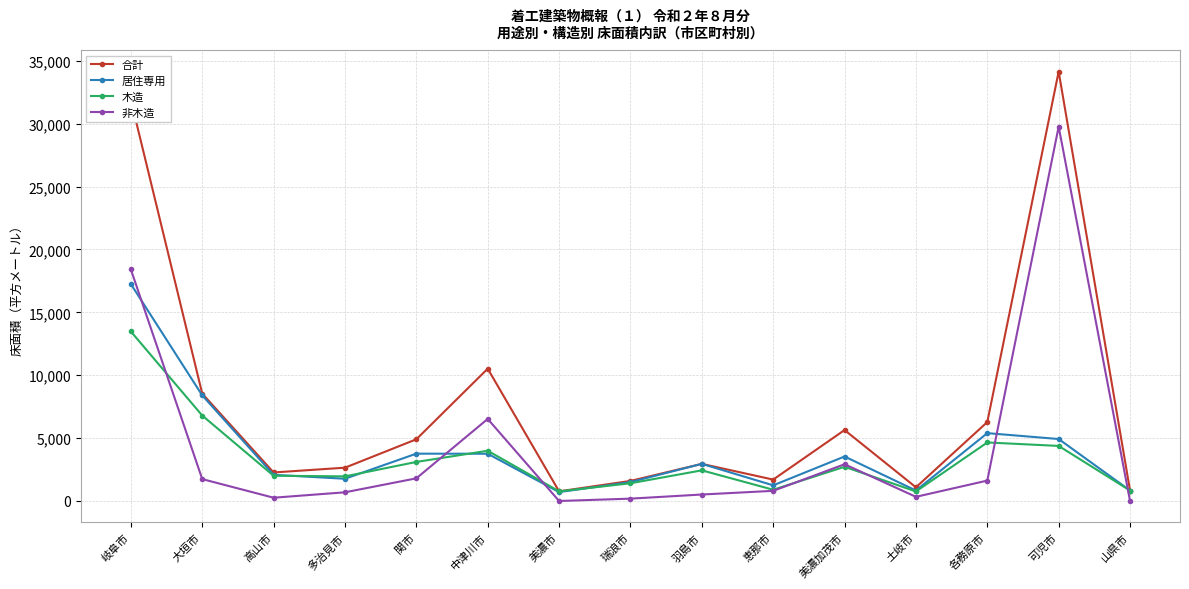

What is the greatest value displayed?

34149